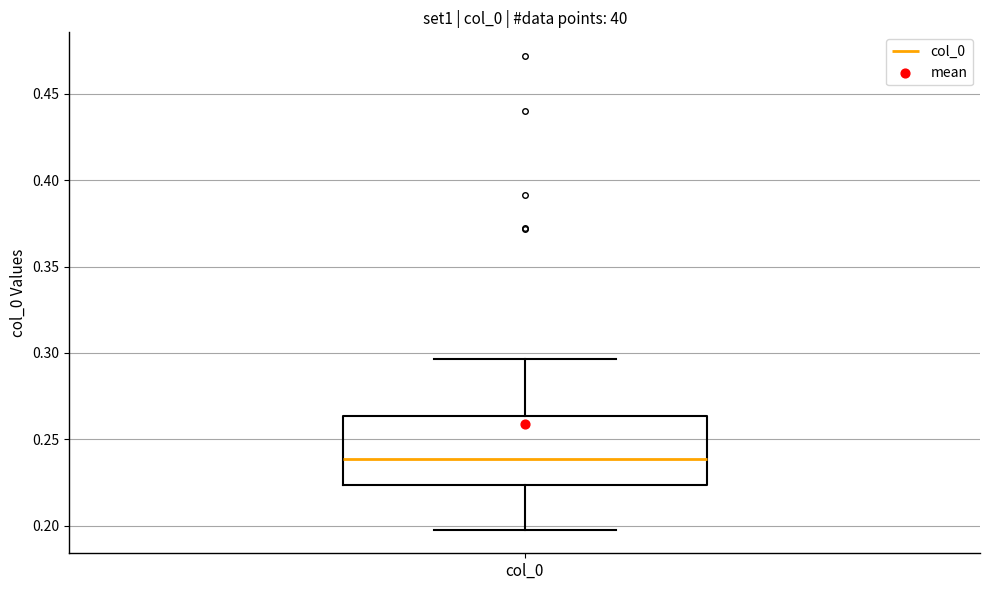

Where is the upper edge of the box for col_0 on the y-axis? The values are not printed on the chart, so give them approximately, as read against the axis.

0.265